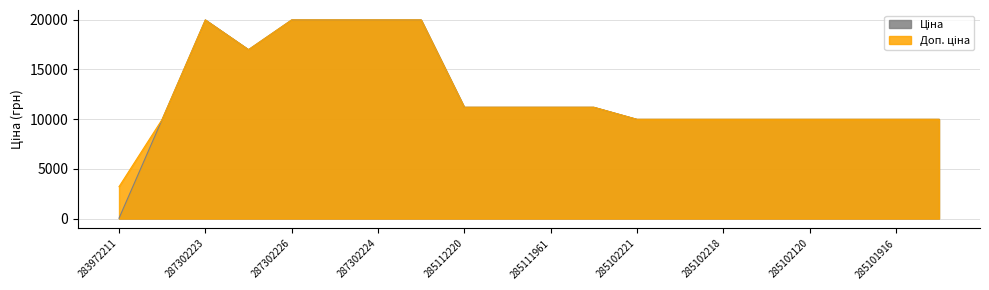

List the labels in order of Ціна value, smallest first.

283972211, 285101569, 285102221, 285102219, 285102218, 285102216, 285102120, 285102044, 285101916, 285101915, 285112220, 285112217, 285111961, 285111912, 287292222, 287302223, 287302226, 287302225, 287302224, 287301833